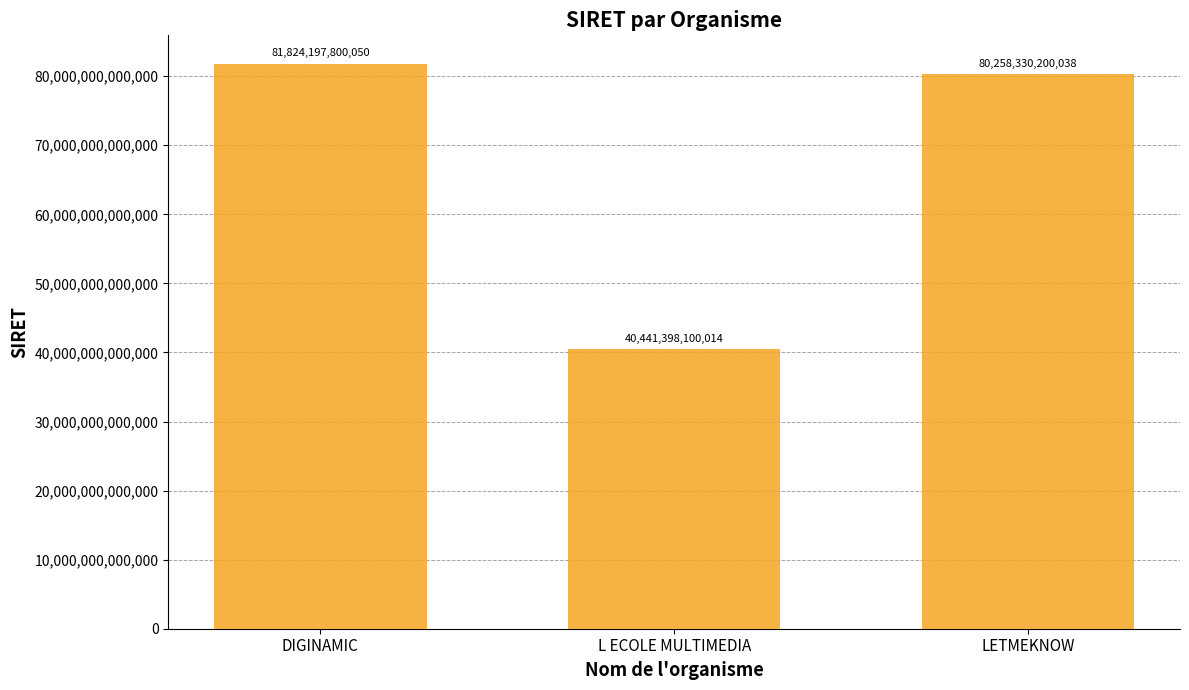

Approximately how many times larger is the value at L ECOLE MULTIMEDIA compared to LETMEKNOW?

0.5